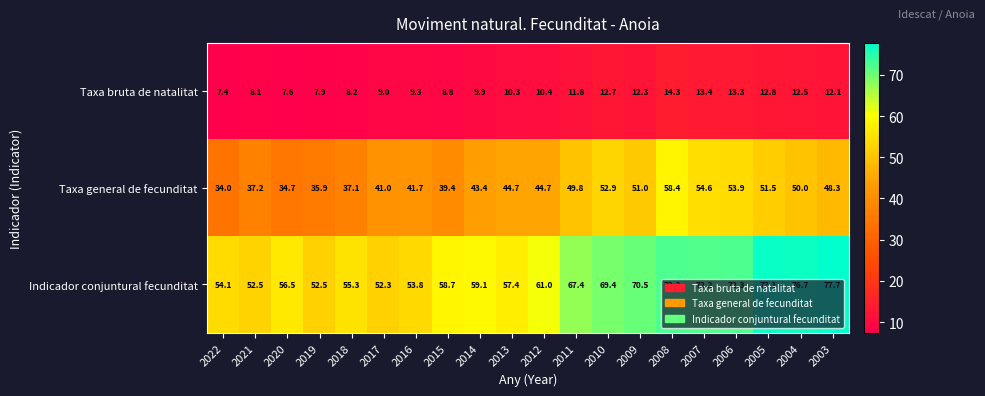

At which label does Taxa general de fecunditat first exceed 44?

2013